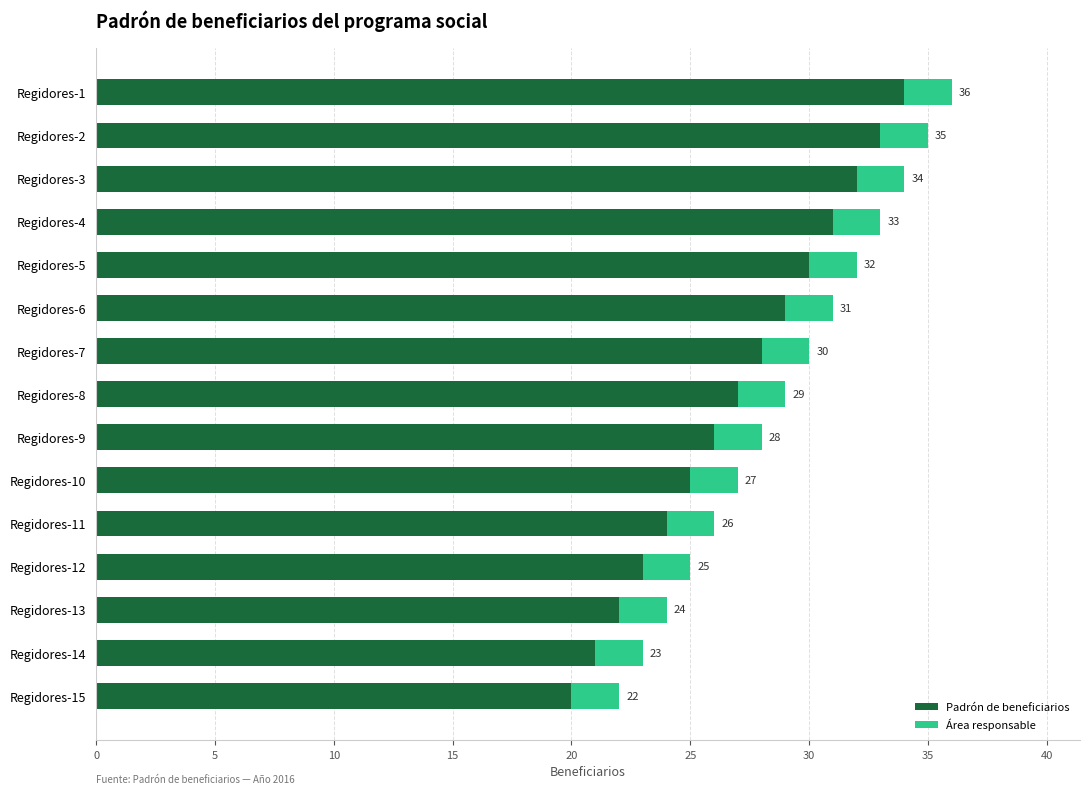

What is the total value across all series at Regidores-5?

32